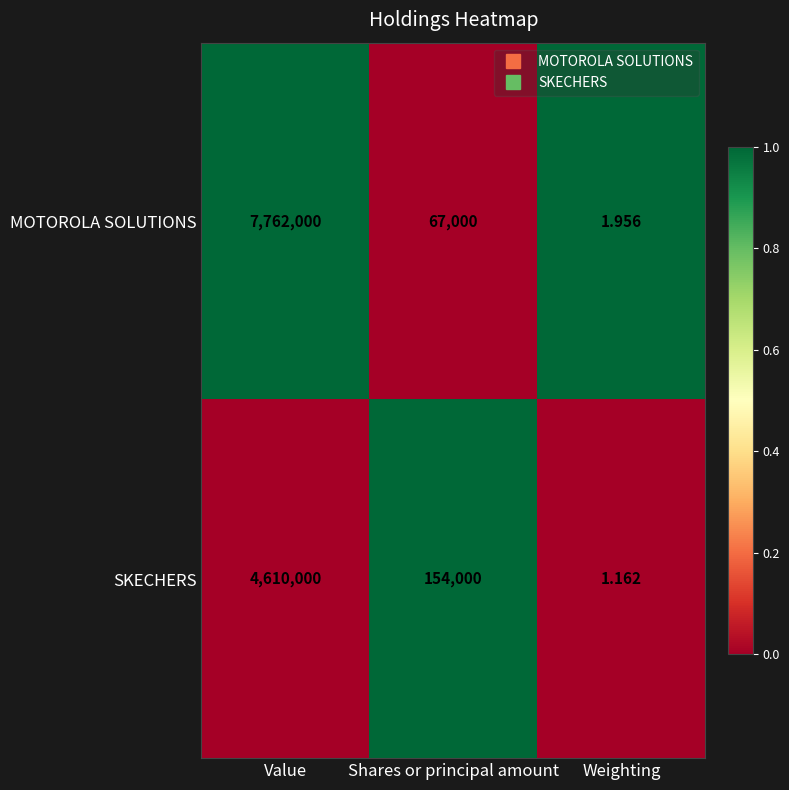

What is the total value across all series at Shares or principal amount?

221000.0